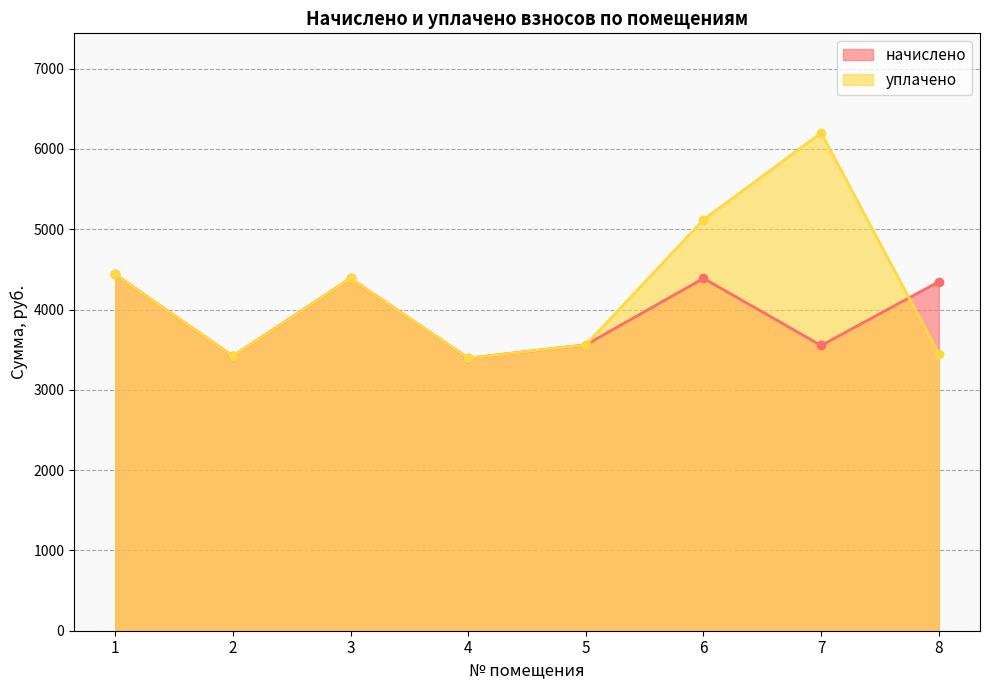

How many interior local valleys does the уплачено series have?

2